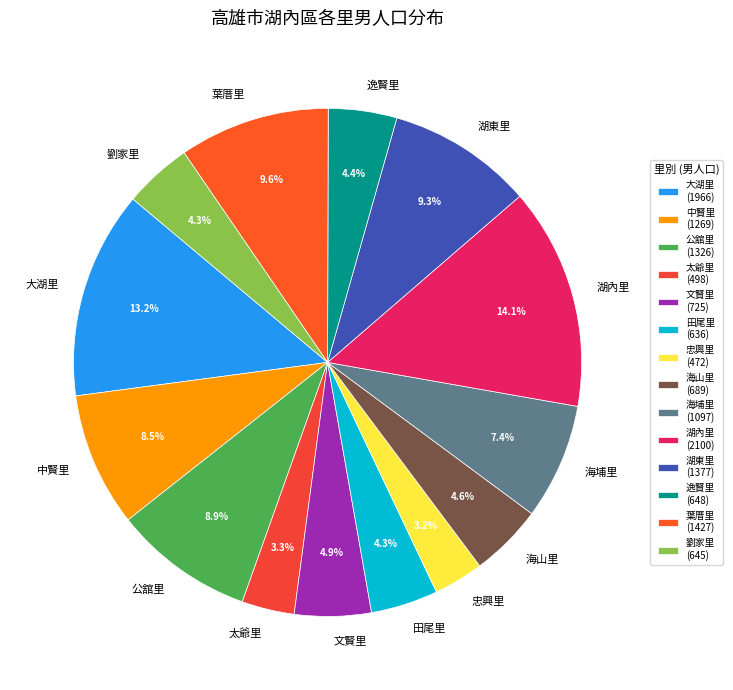

What is the ratio of the value at 劉家里 to the value at 逸賢里?

1.0